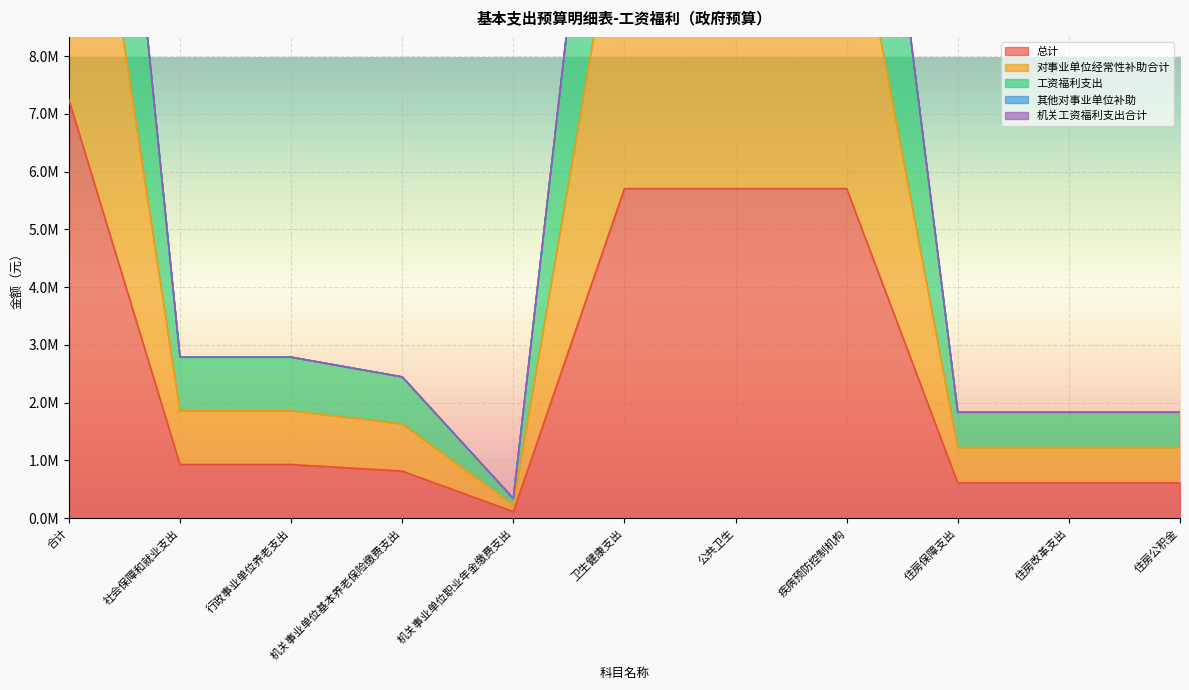

Is the value of 对事业单位经常性补助合计 at 疾病预防控制机构 greater than the value of 总计 at 行政事业单位养老支出?

Yes